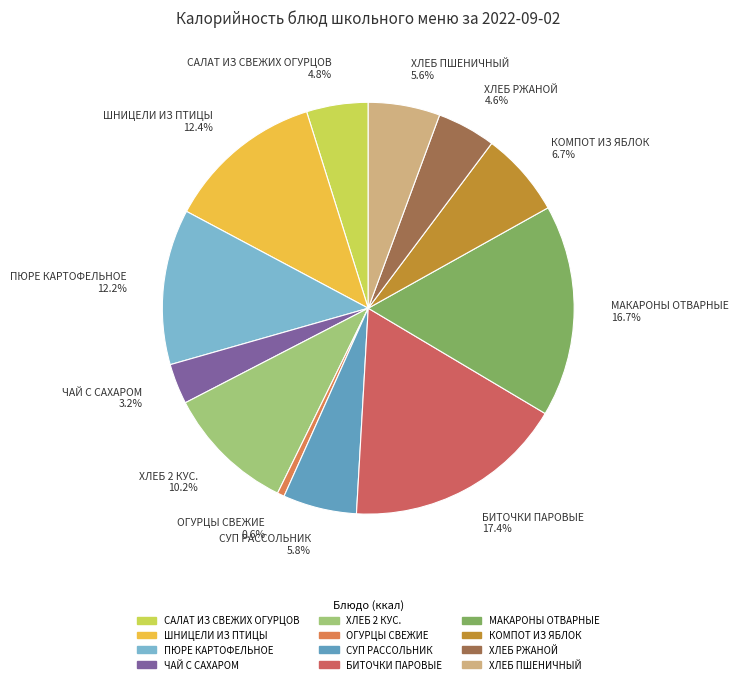

What is the ratio of the value at ХЛЕБ 2 КУС. to the value at КОМПОТ ИЗ ЯБЛОК?

1.5